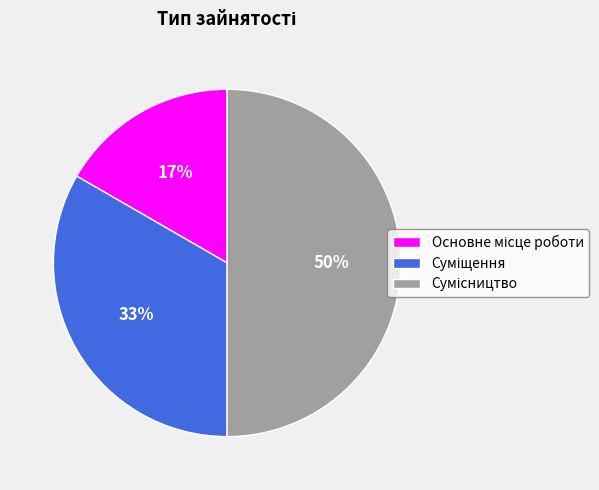

To the nearest percent, what is the average slice percentage?

33%